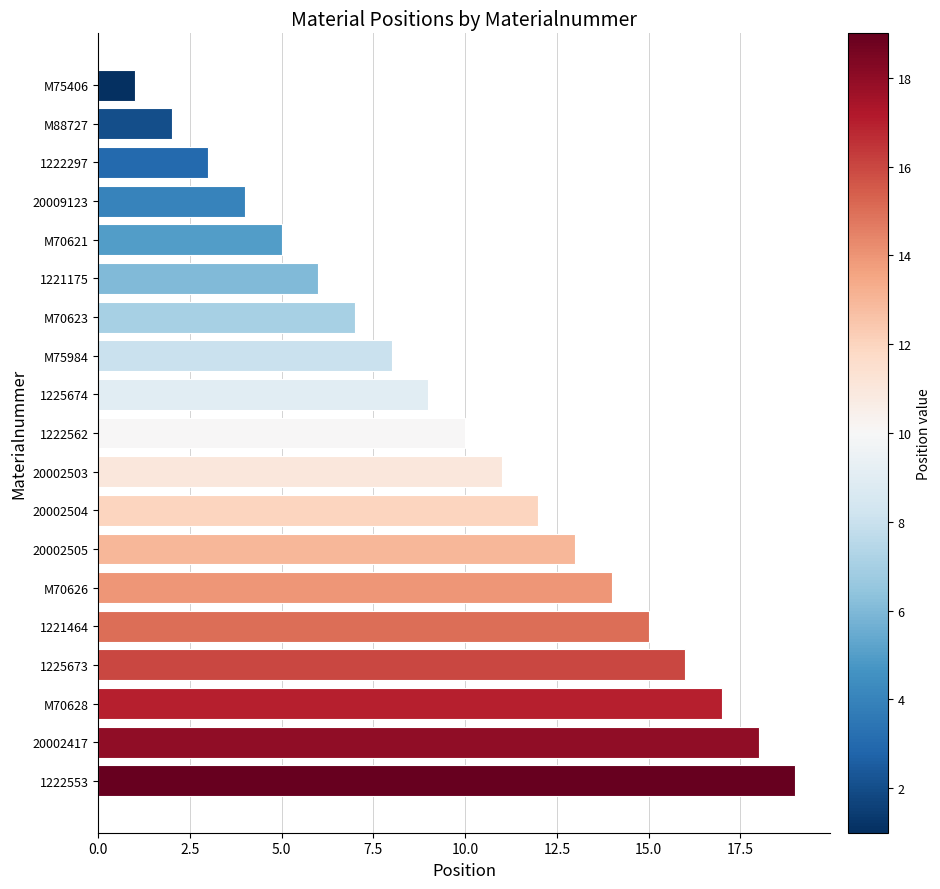

What is the sum of all values?

190